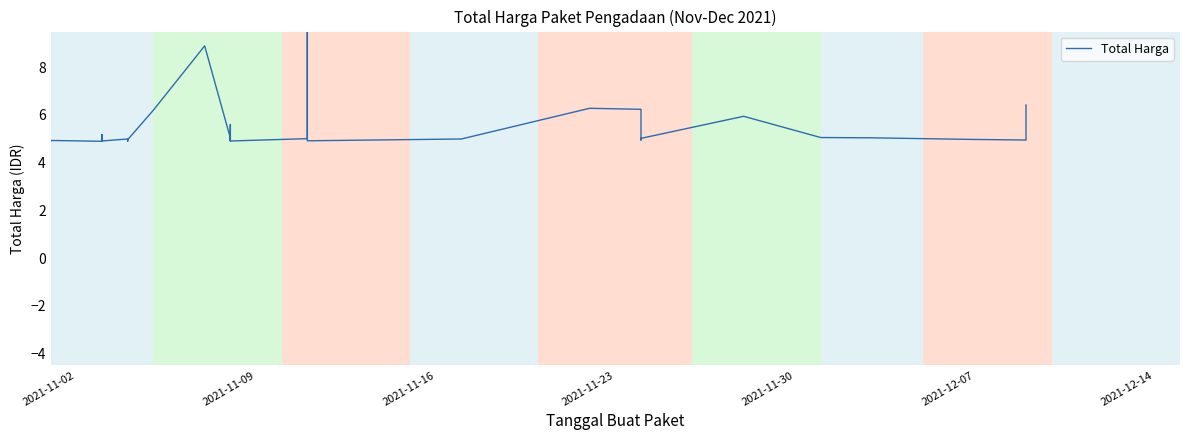

How many lines are shown in the chart?

1